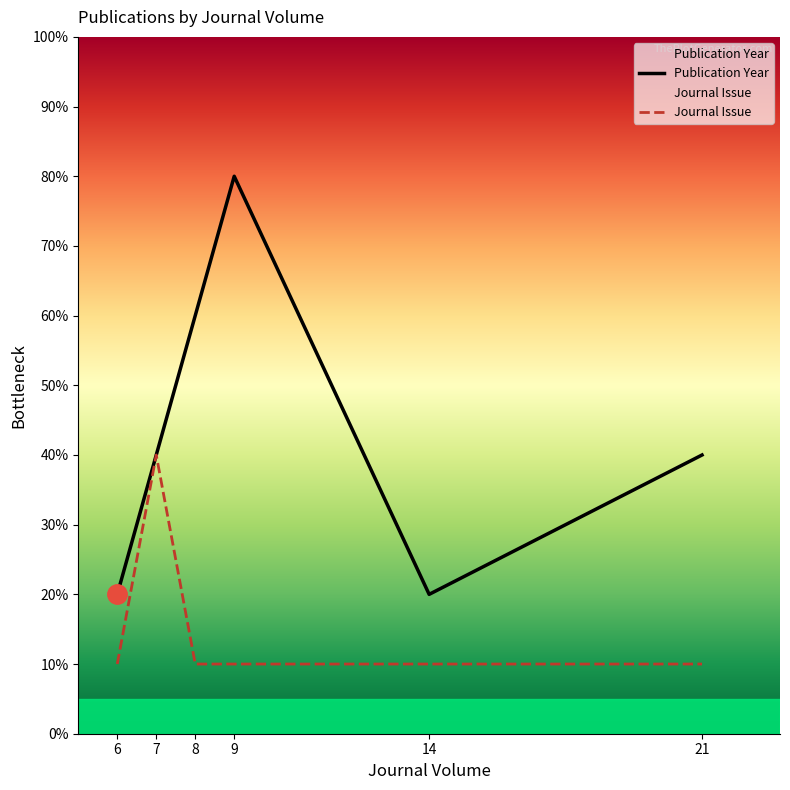

At which label does Journal Issue reach its minimum?

6